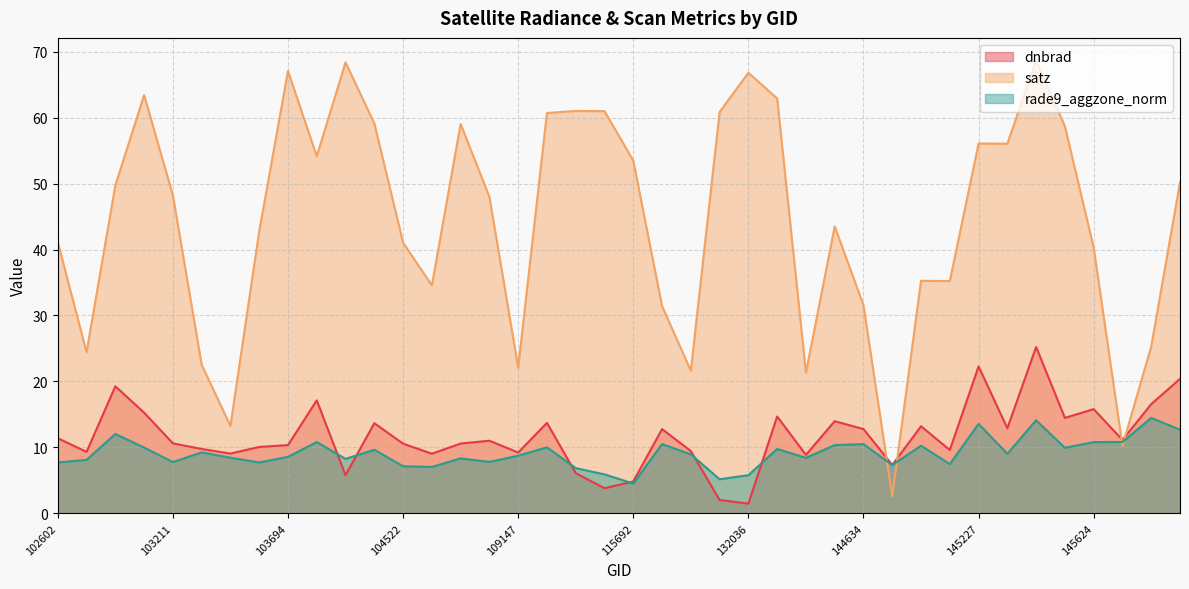

In rade9_aggzone_norm, how many points are lower than both neighbors (excluding endpoints)?

12